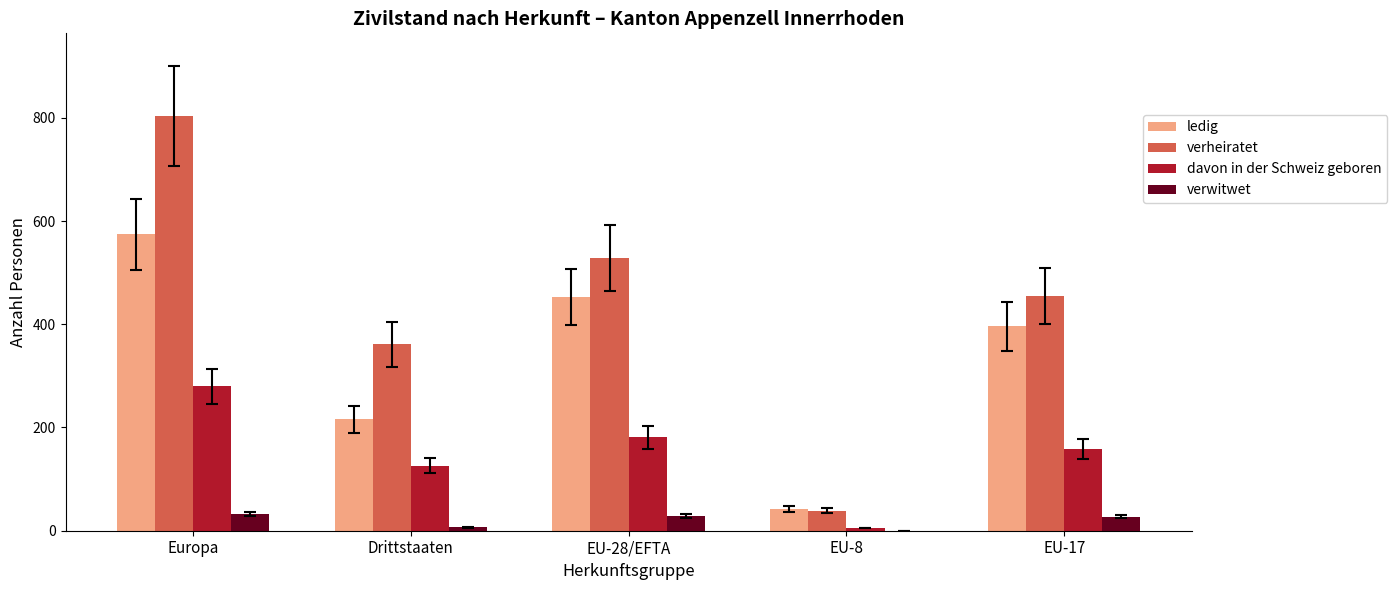

Are the bars grouped side by side (vs. stacked)?

Yes